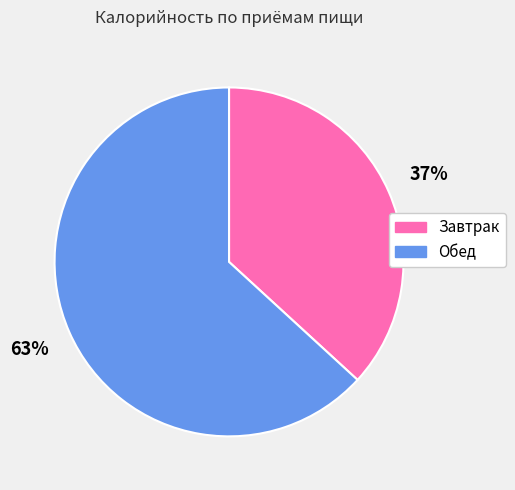

To the nearest percent, what is the difference between the largest and smallest slice percentages?

26%